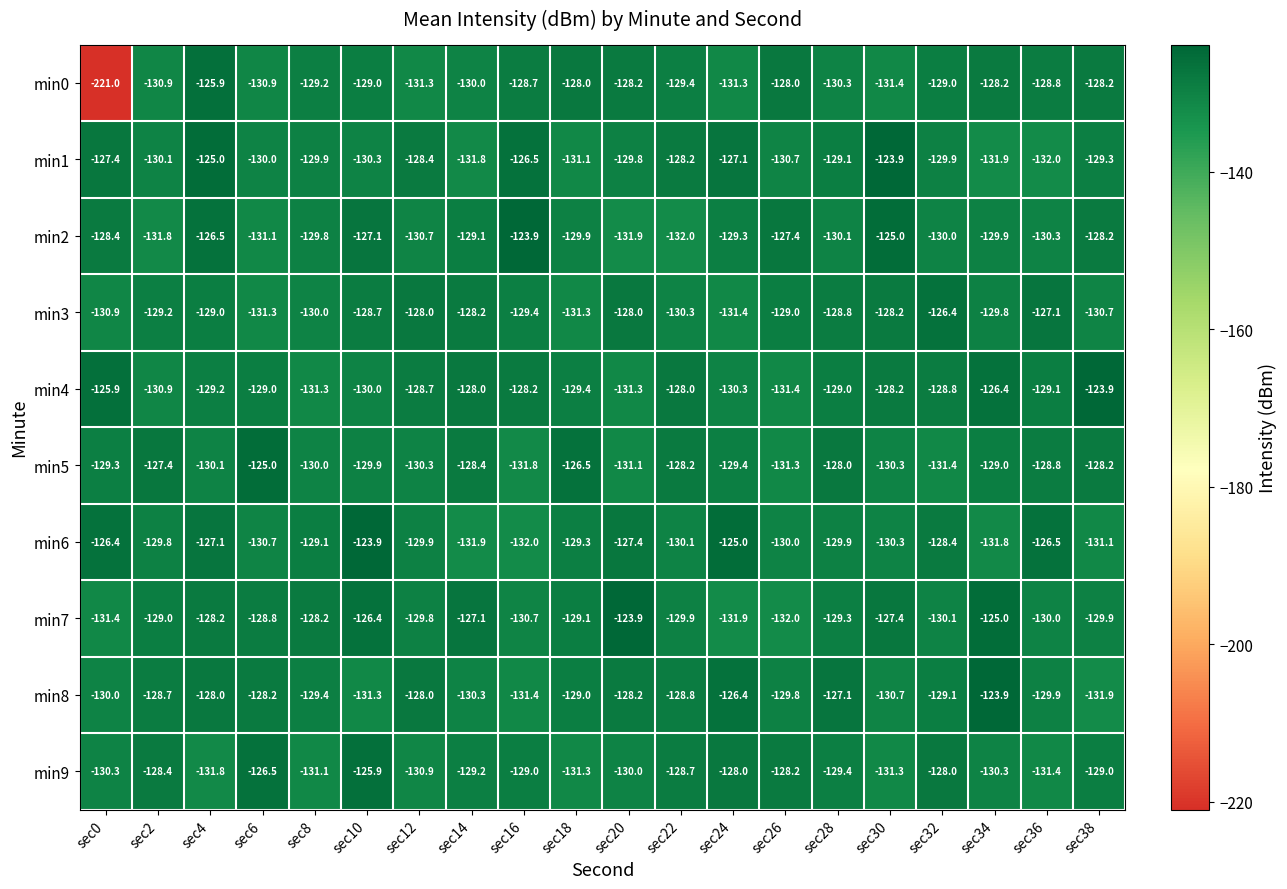

At which category does the chart reach its minimum across all series?

sec0